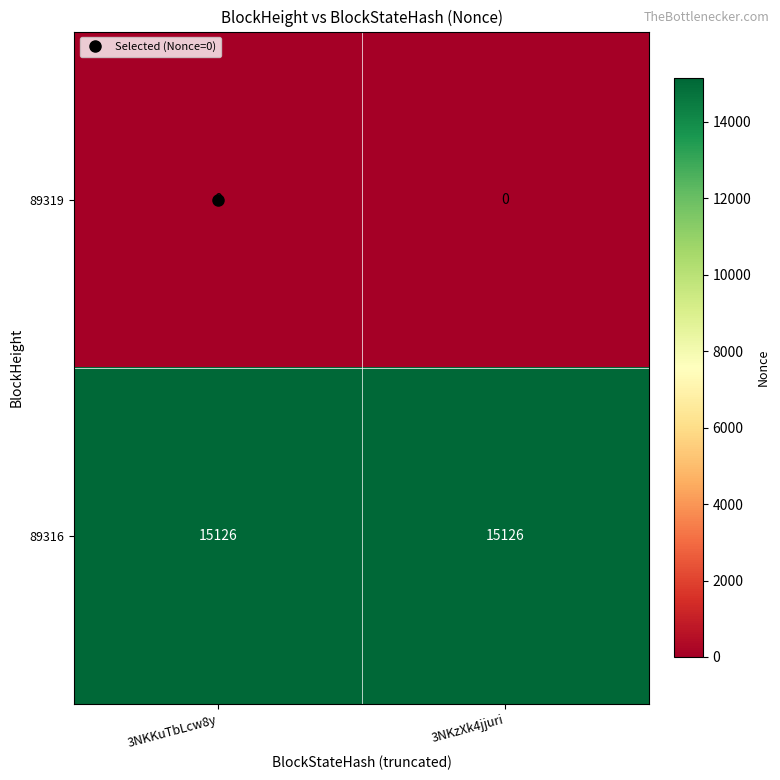

True or false: 89316 has a value of 15126 at 3NKKuTbLcw8y.

True